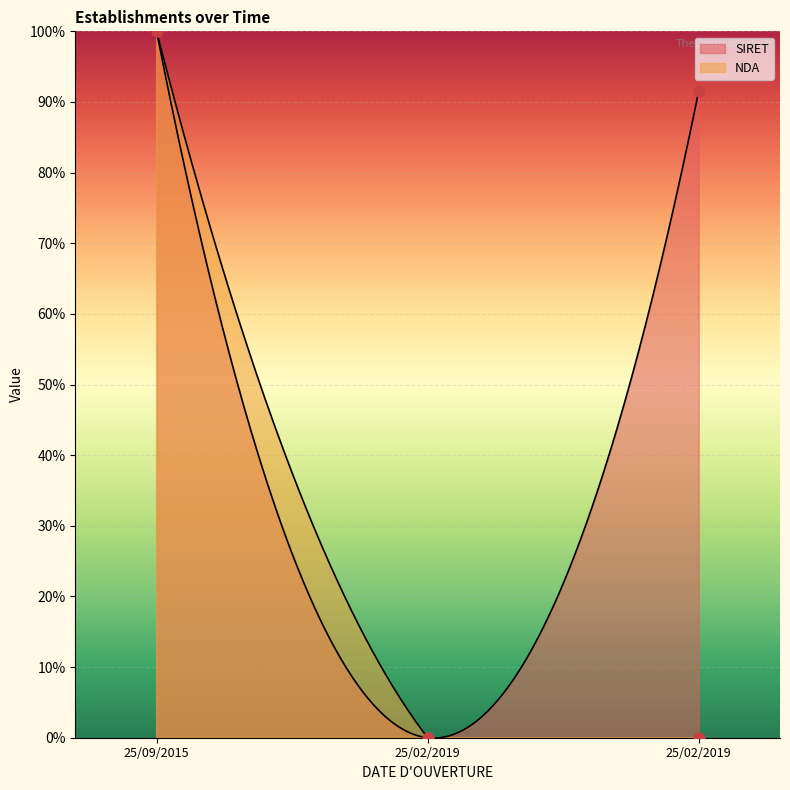

At which category is the sum across all series the highest?

25/09/2015